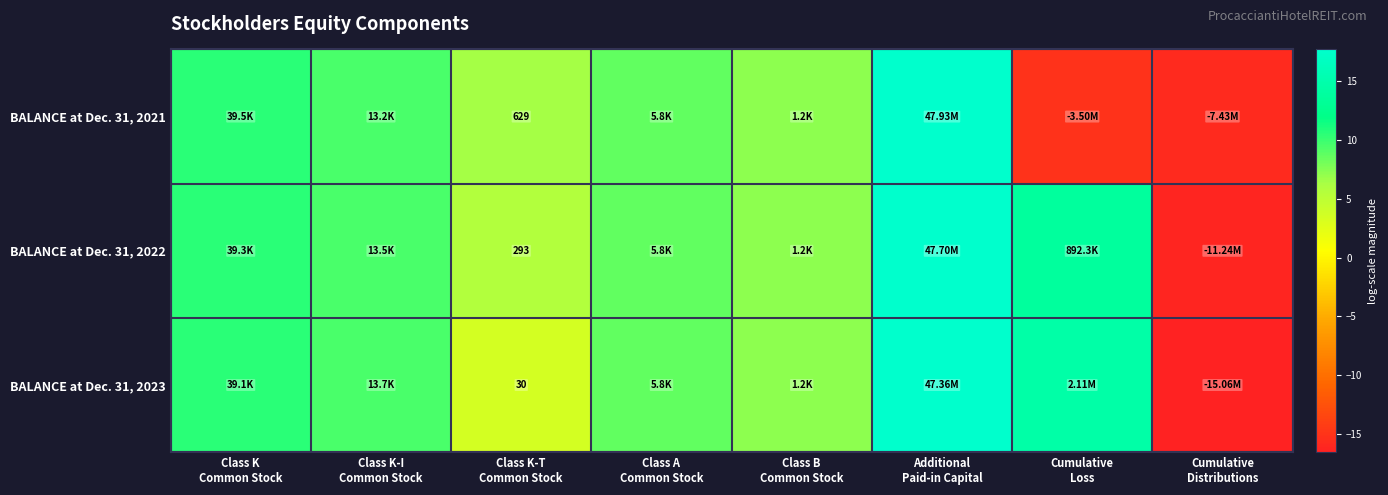

True or false: BALANCE at Dec. 31, 2022 has a value of 4.1 at Class B Common Stock.

False